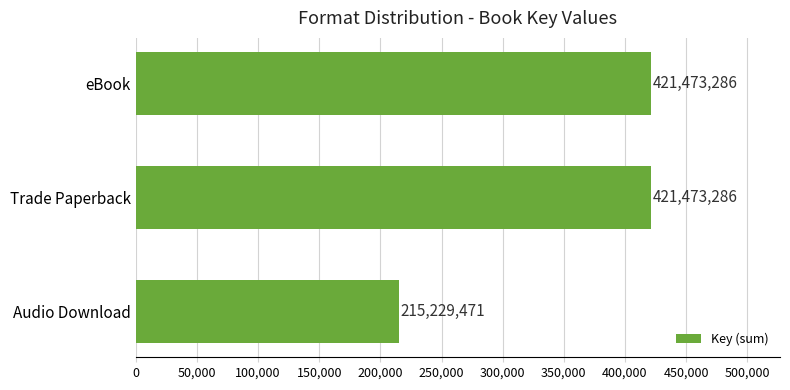

Are the bars horizontal?

Yes